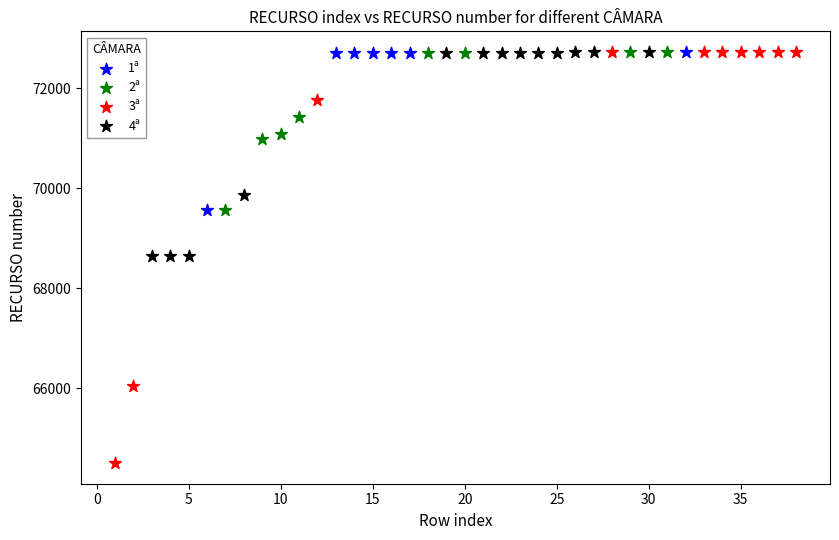

Which series has the widest spread of Y values?

3ª